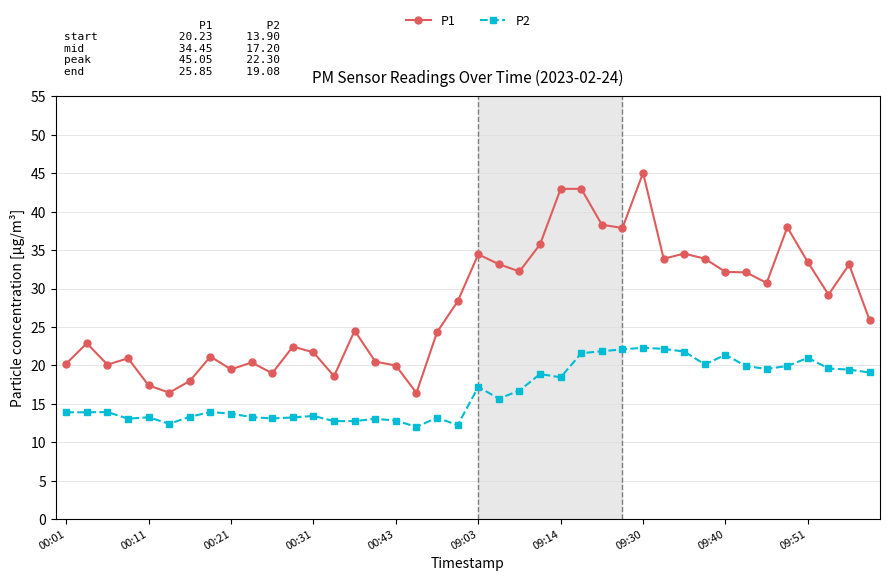

True or false: P2 has more than 1 interior local peaks.

True